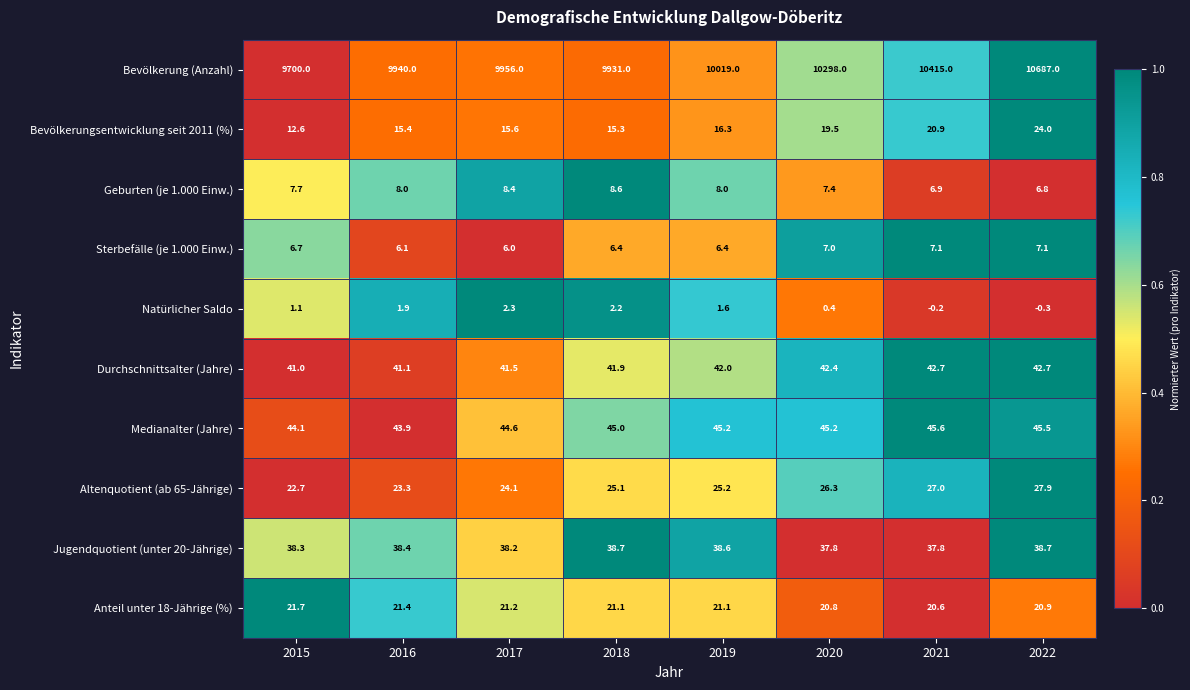

At how many categories does at least one series exceed 0?

8